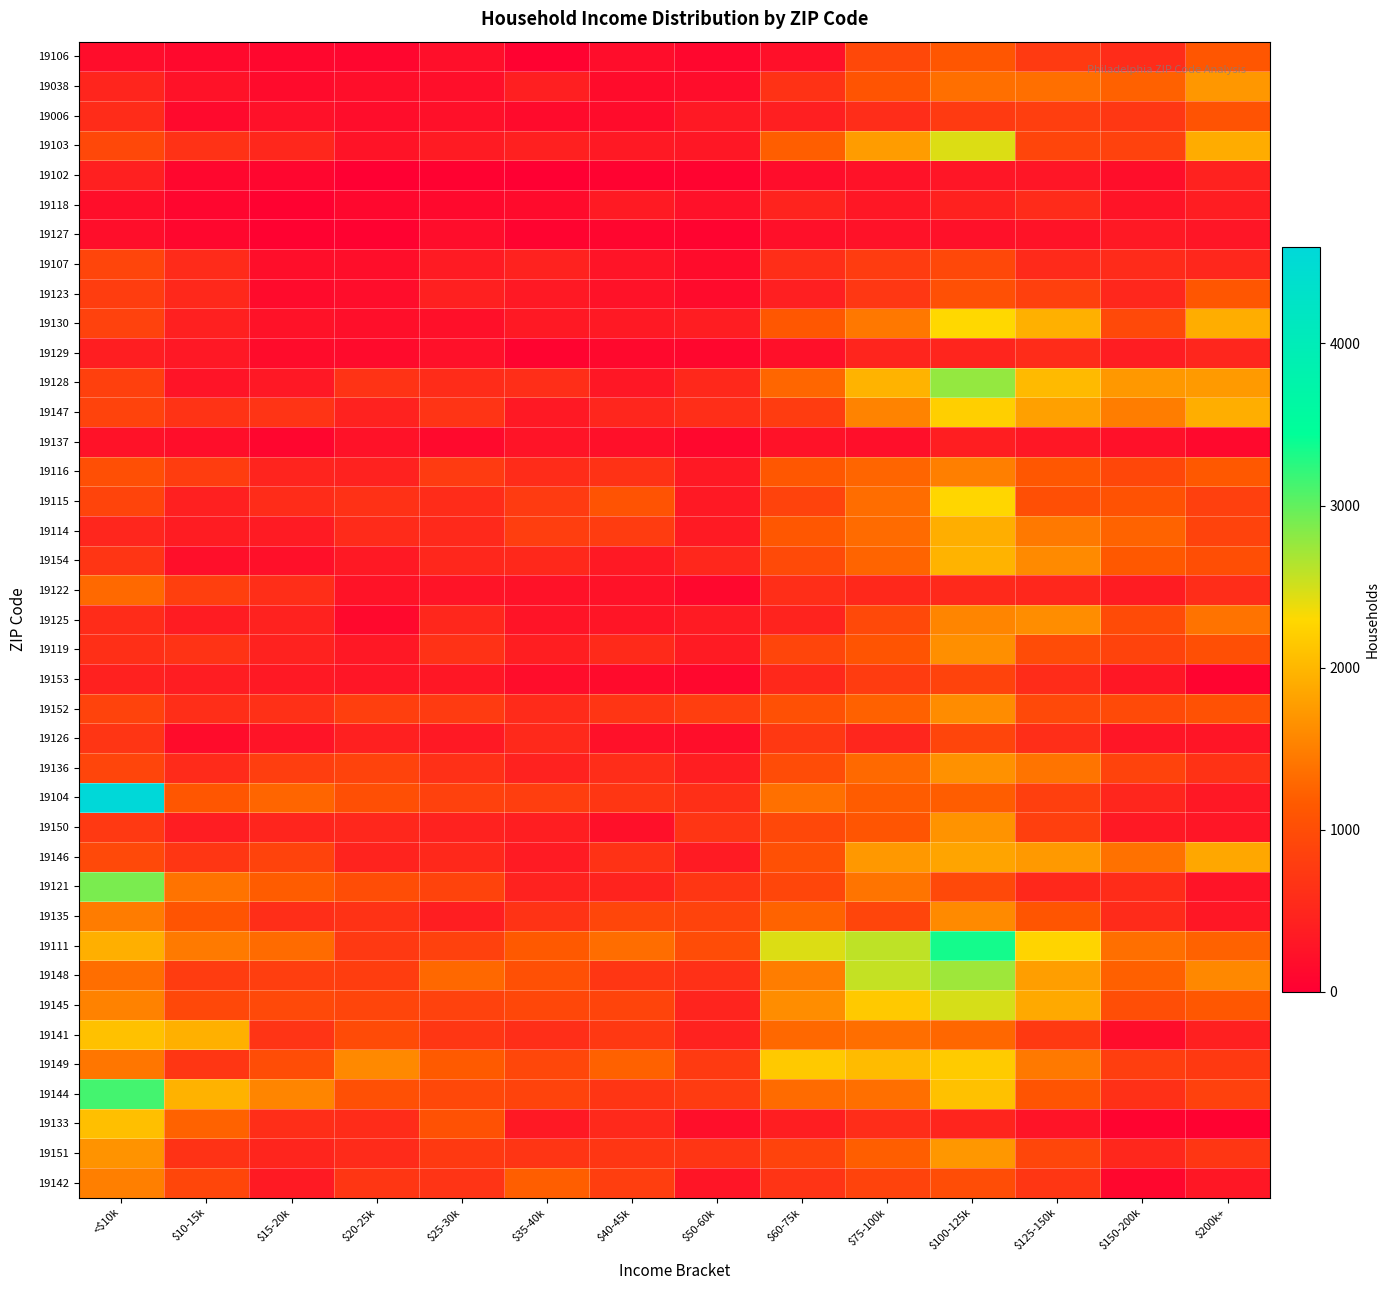

Count the number of data series in this chart.

39